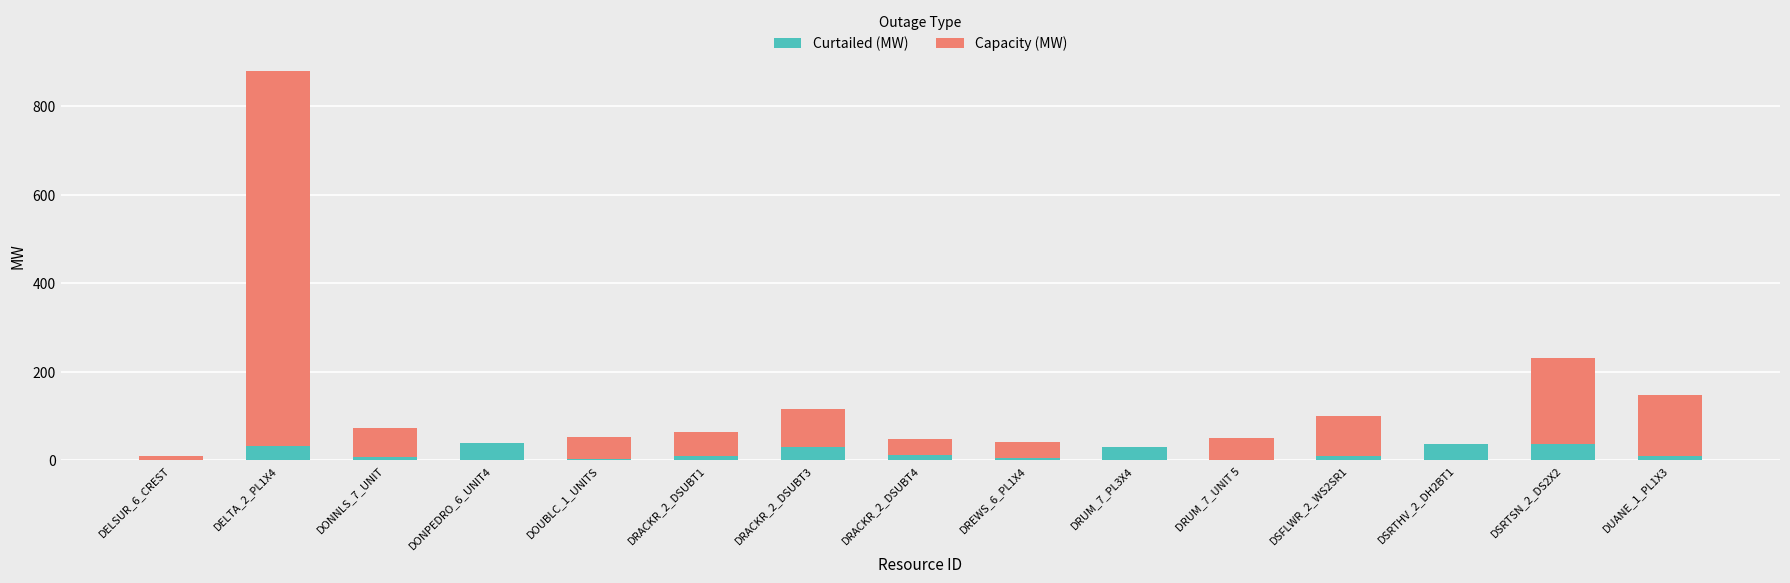

What is the sum of all Curtailed (MW) values?

250.1